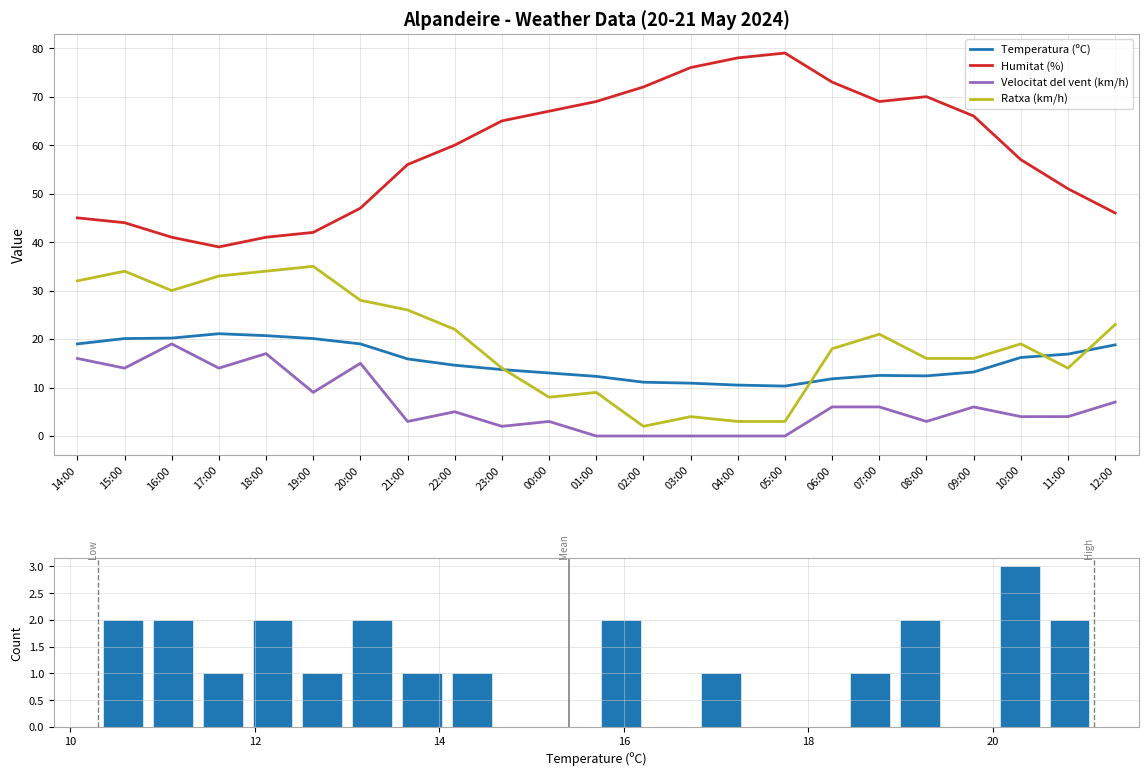

The Temperatura (ºC) series shows 18.5 at 08:00. True or false?

False